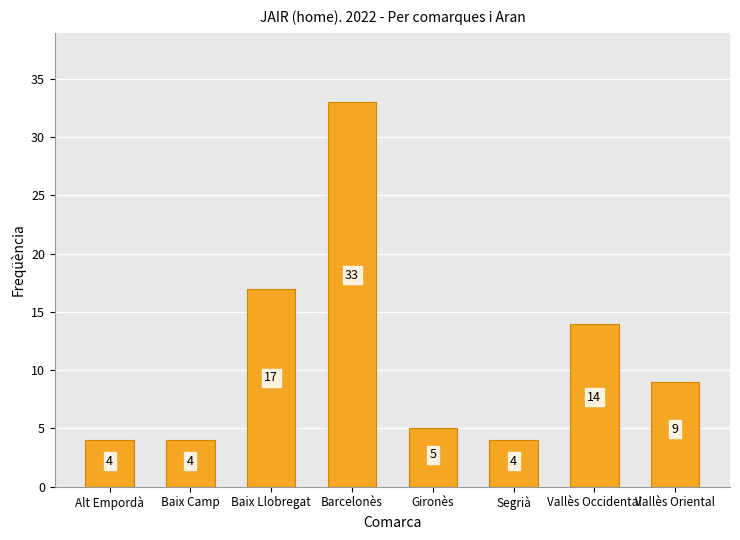

What position from the right is Gironès?

4